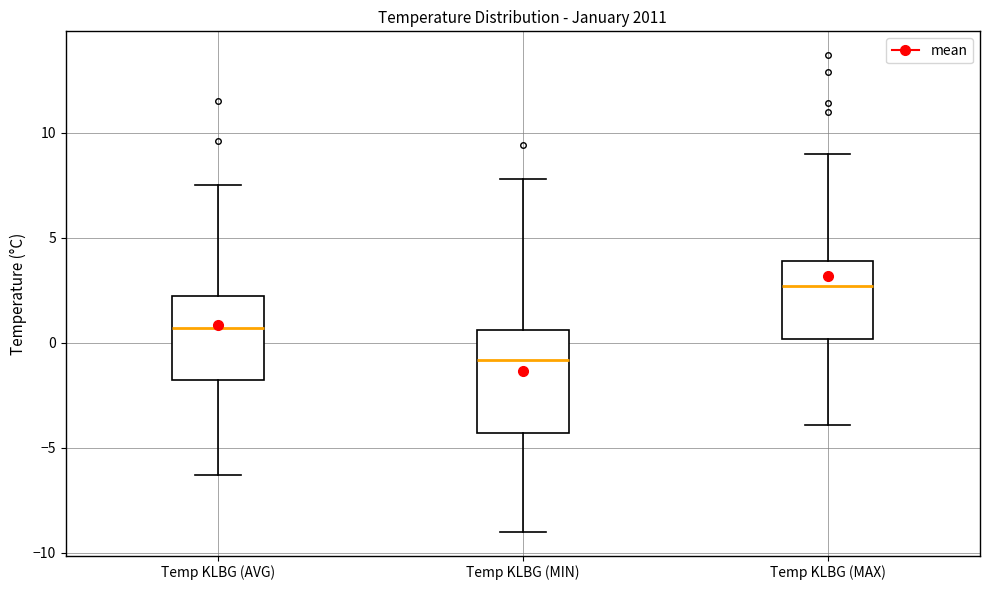

Which box has the lowest median line?

Temp KLBG (MIN)